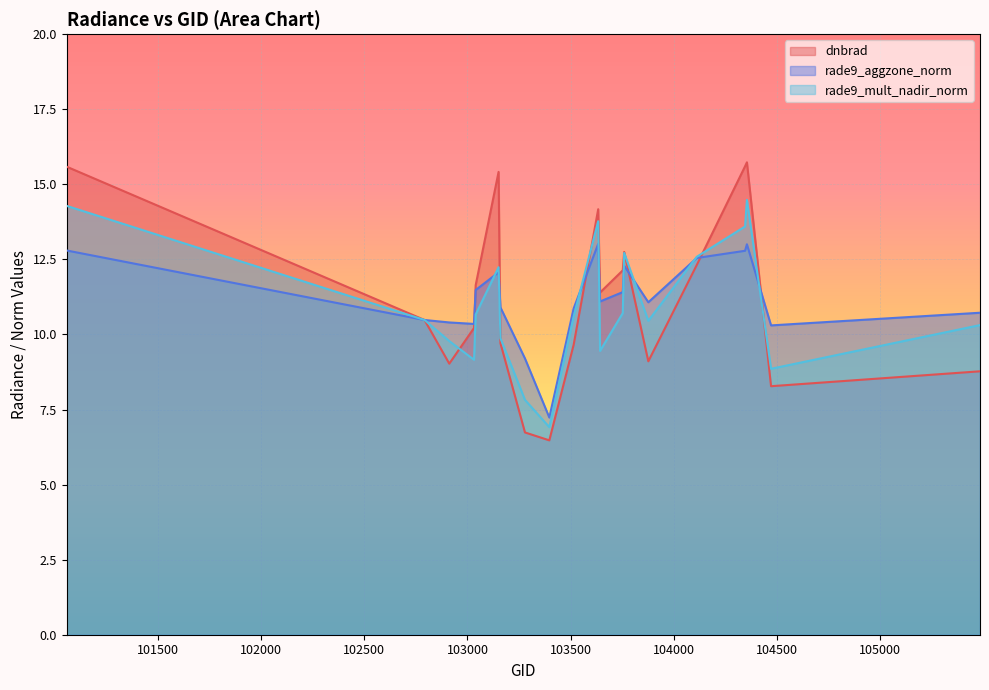

Which series has the largest total across all categories?

dnbrad